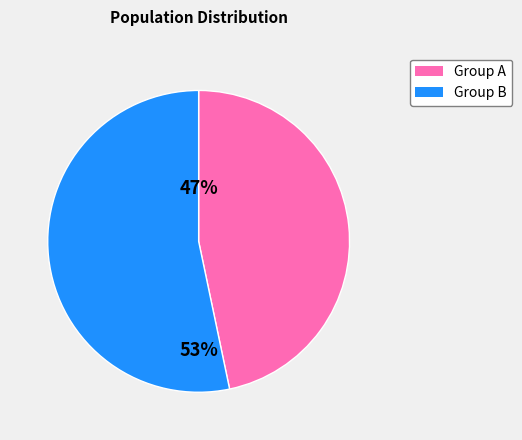

Is there any slice that represents more than half of the pie?

Yes